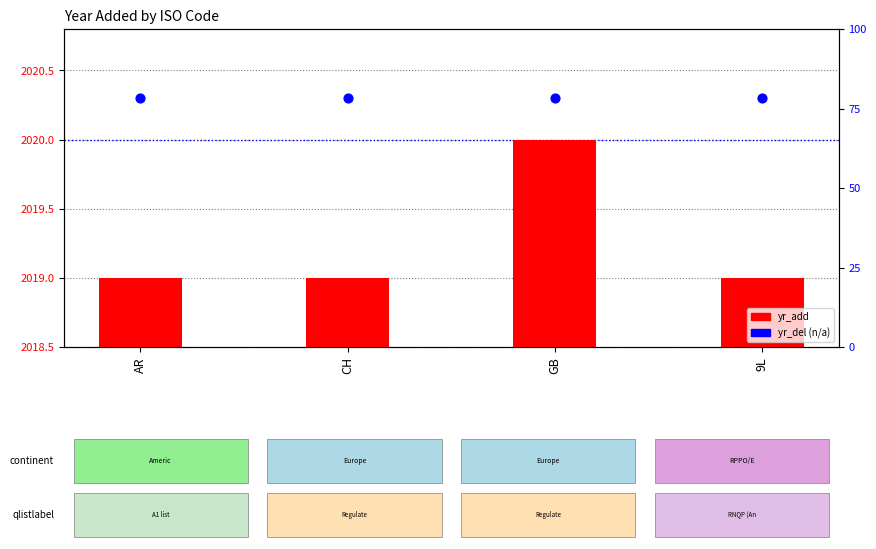

Is the value of yr_add at CH greater than the value of yr_del (n/a) at AR?

No